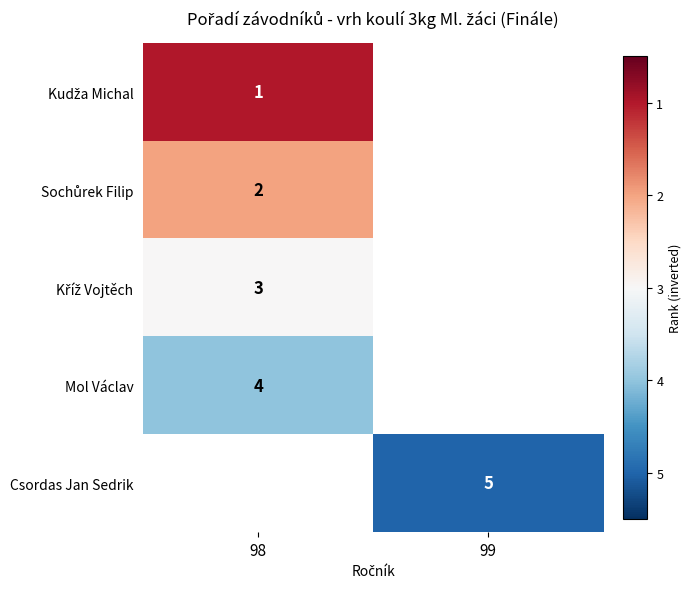

The Csordas Jan Sedrik series shows 5 at 99. True or false?

True